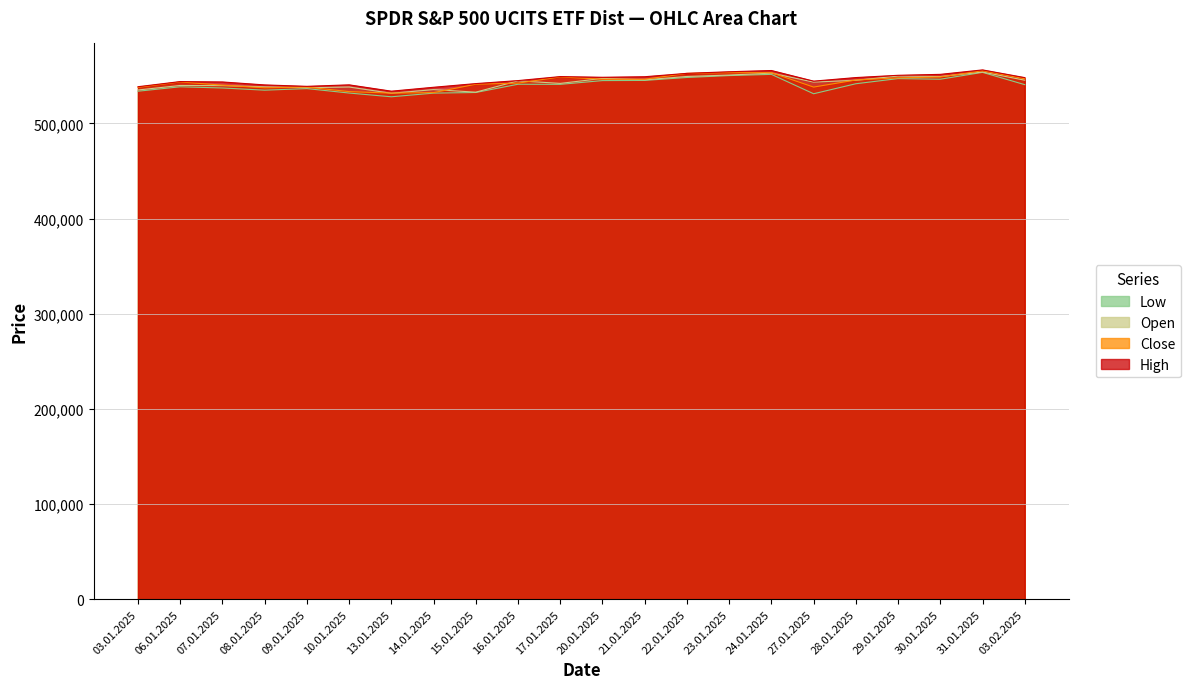

Reading left to right, transcribe all the data shown in this chart.

Open: 535203	539955	539769	538459	537615	538312	531731	535610	532924	544826	542135	547382	545899	549412	550895	552924	543500	545375	549883	549332	554018	545497
High: 538637	544052	543634	540529	539035	540601	533950	538058	541920	545071	549285	548550	549128	552694	554362	555670	544496	548256	550637	551625	556306	548207
Low: 533919	538579	537302	535008	536653	531997	528067	531908	532568	541244	541134	545087	545262	548355	550355	551631	531249	541768	547185	546515	553737	540820
Close: 537967	543635	540294	537478	538273	533491	531891	532463	541259	542414	548938	546518	546465	552676	553375	553416	538268	545709	547947	548876	555444	547025